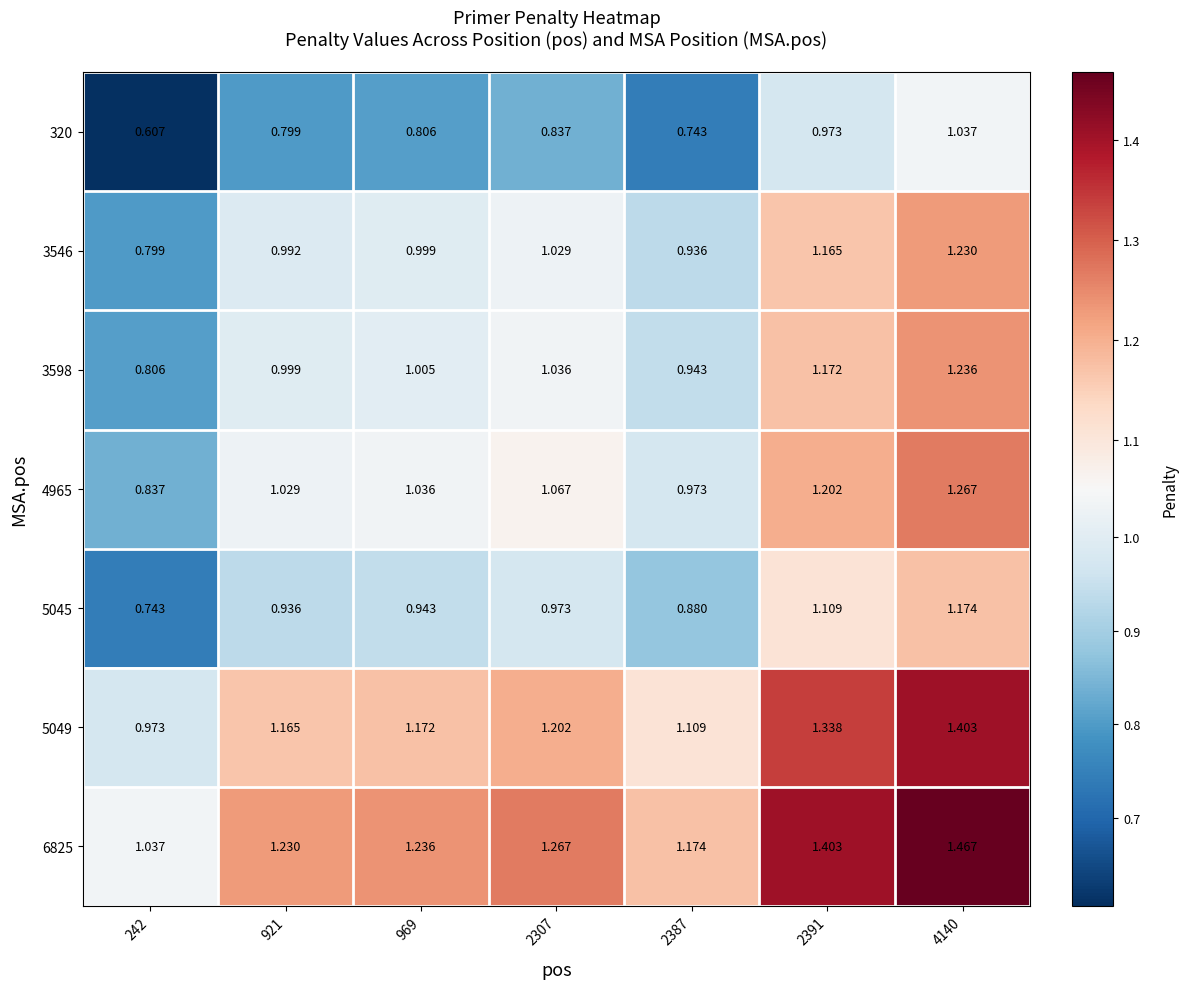

List the series in order of their peak value, lowest first.

320, 5045, 3546, 3598, 4965, 5049, 6825